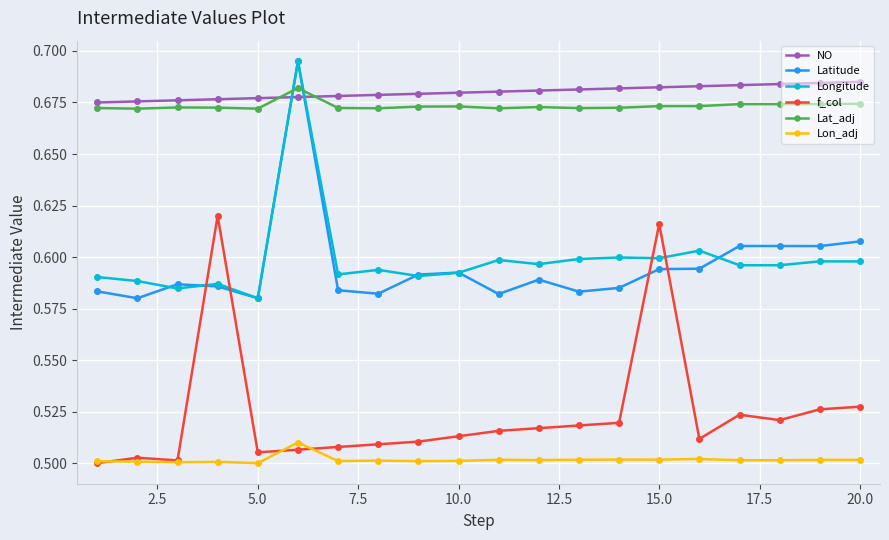

What are all the series names shown in the legend?

NO, Latitude, Longitude, f_col, Lat_adj, Lon_adj